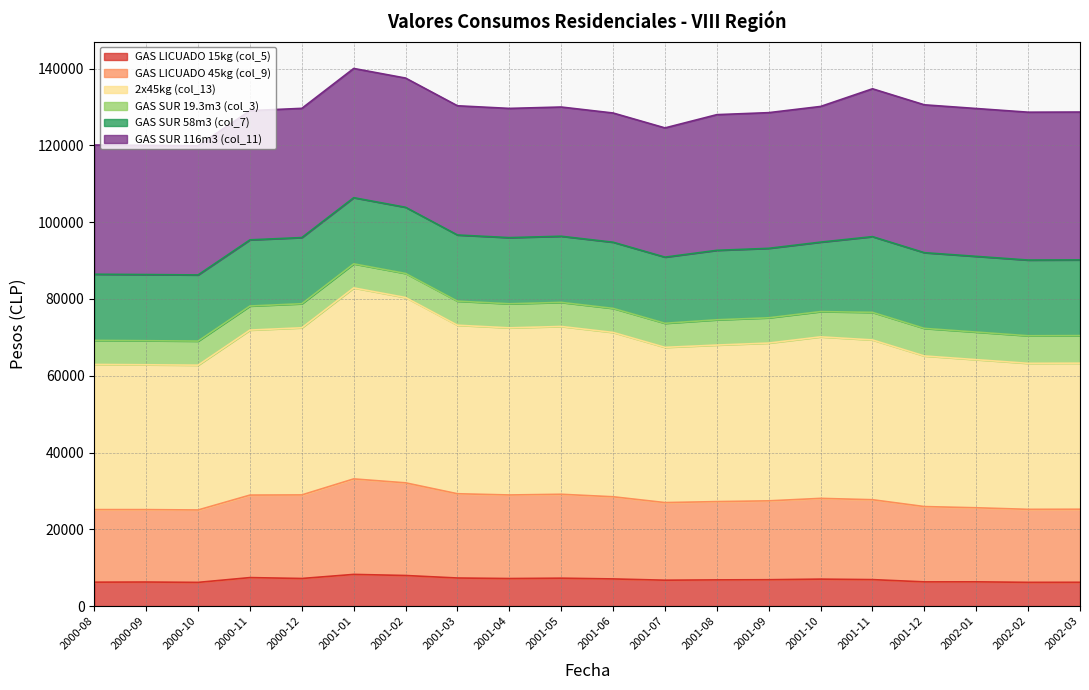

What is the lowest value of the GAS LICUADO 15kg (col_5) series?

6178